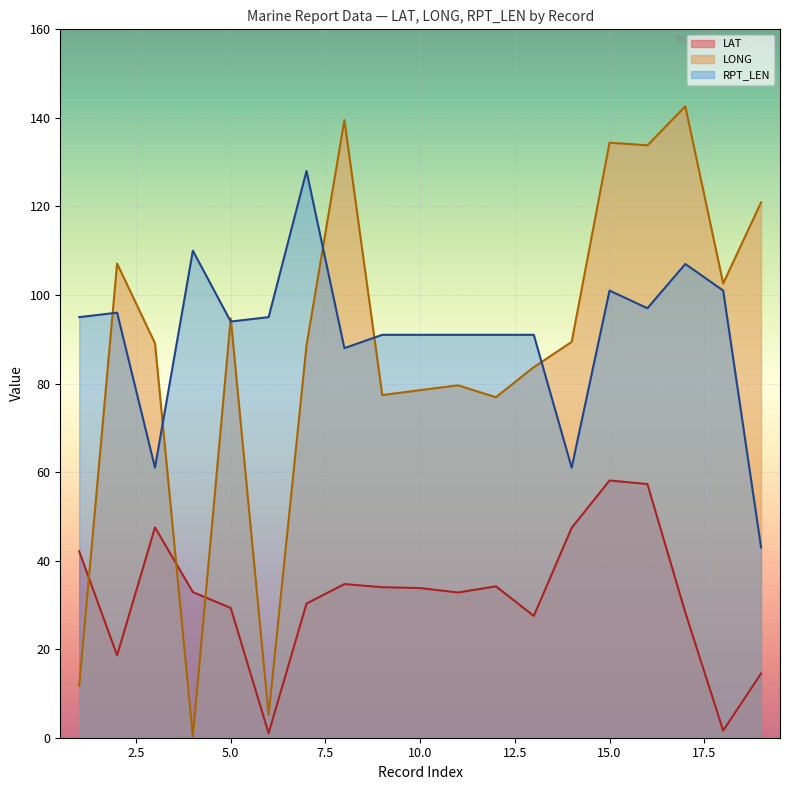

Where do LONG and RPT_LEN first cross each other?

1 and 2